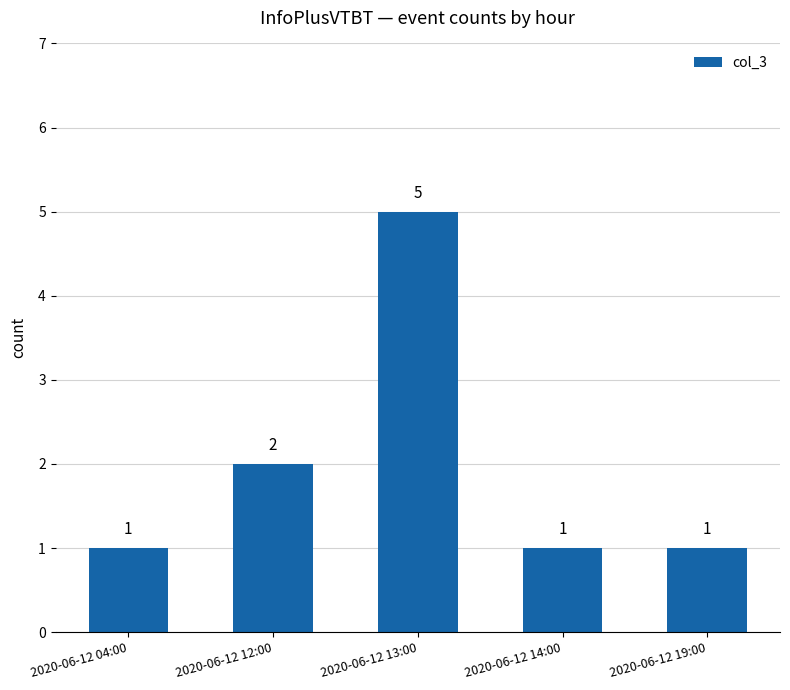

Reading left to right, list all the values displayed in this chart.

2020-06-12 04:00=1	2020-06-12 12:00=2	2020-06-12 13:00=5	2020-06-12 14:00=1	2020-06-12 19:00=1